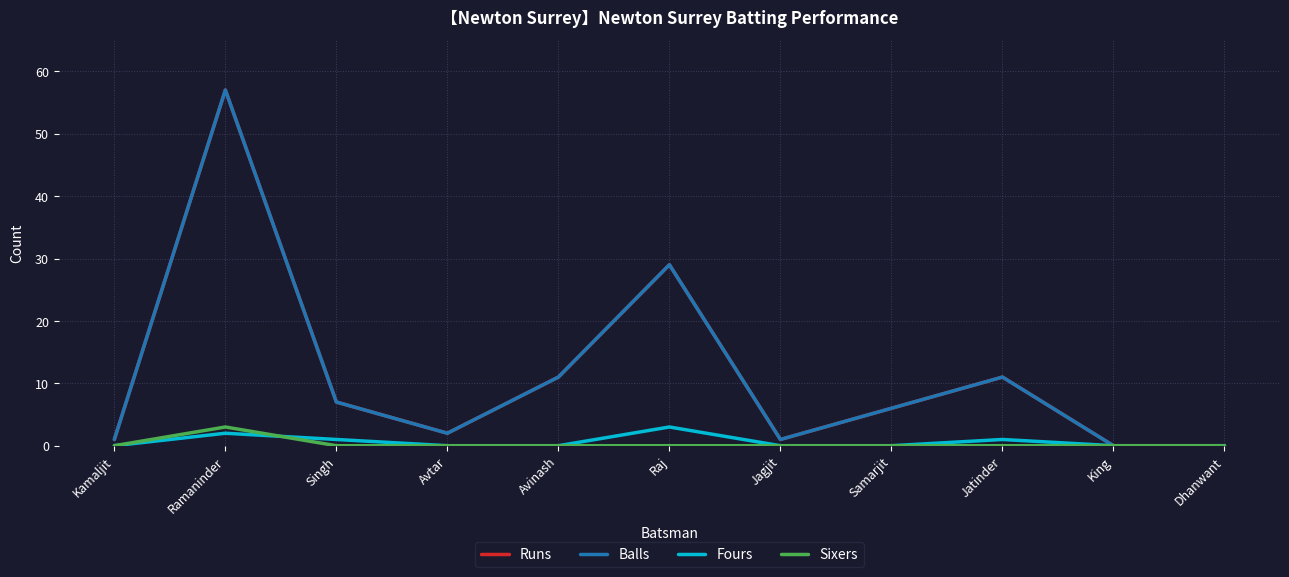

Does the chart display data point markers on the line(s)?

No